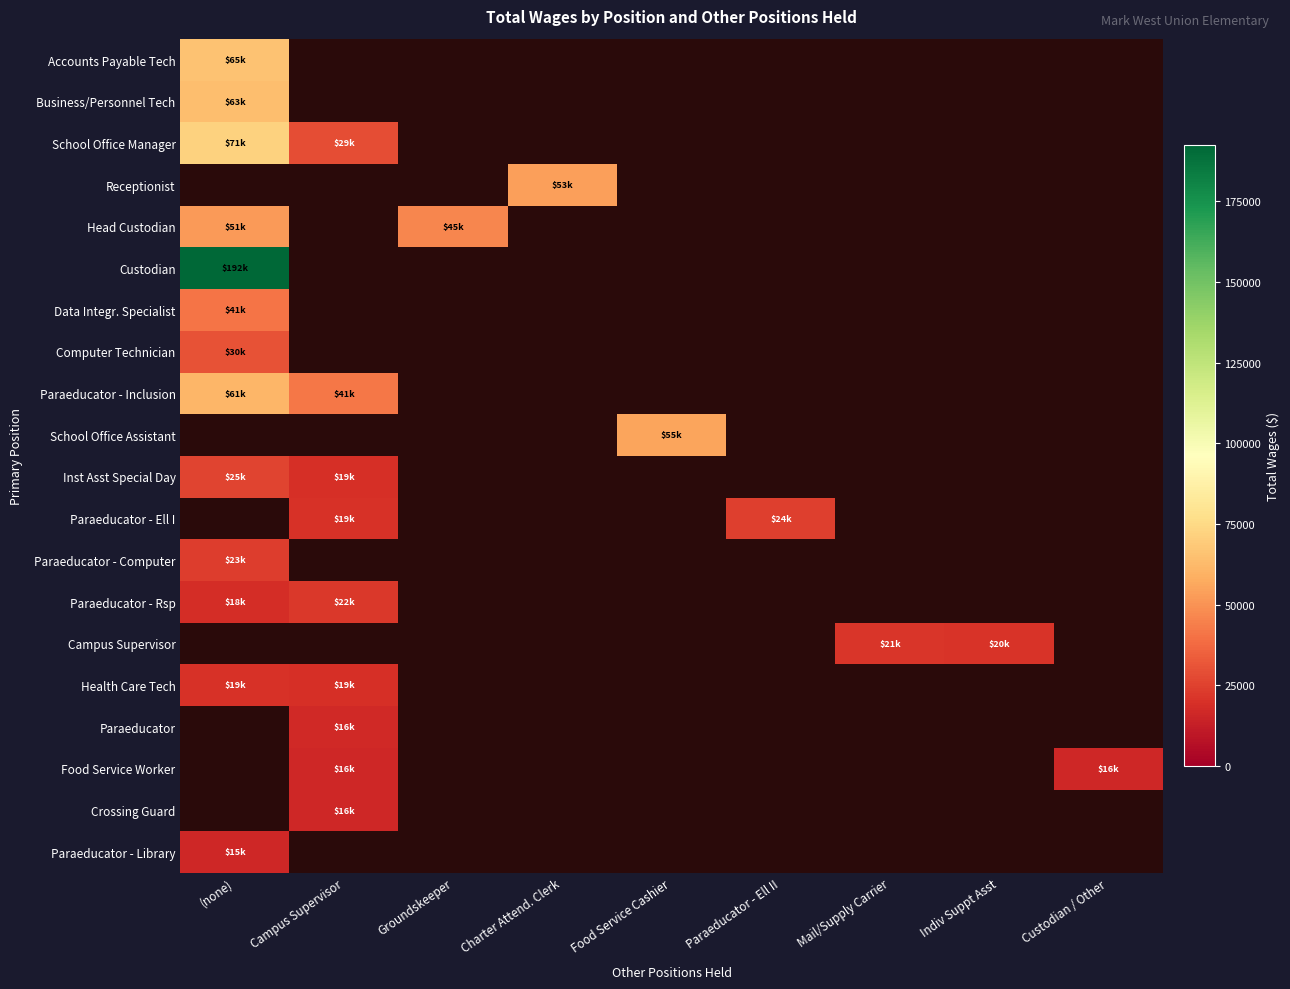

How many categories are shown in the chart?

9